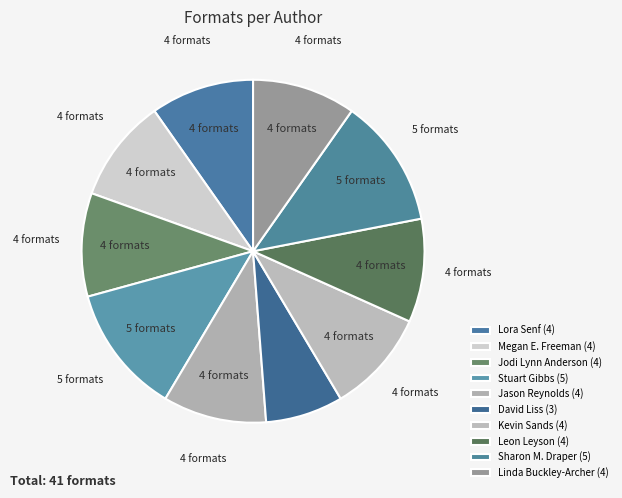

How many segments does this pie chart have?

10